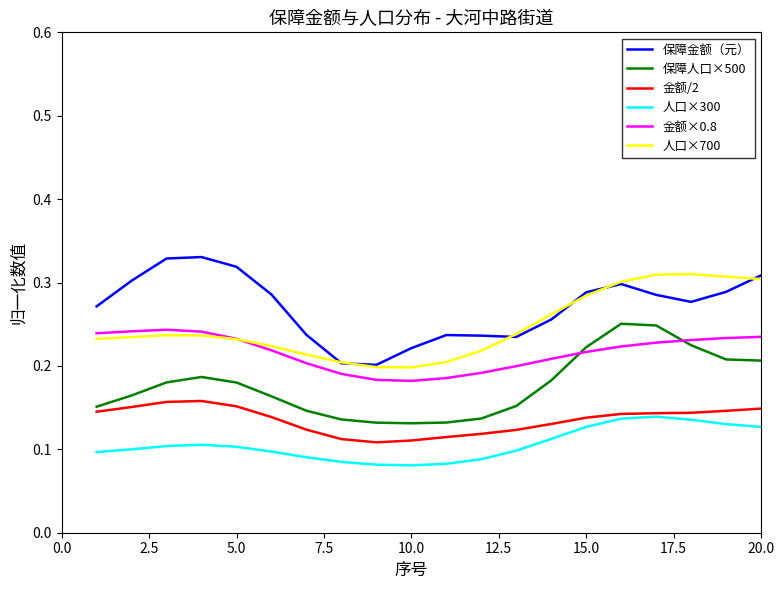

True or false: 保障金额（元） and 金额/2 cross at least once.

False